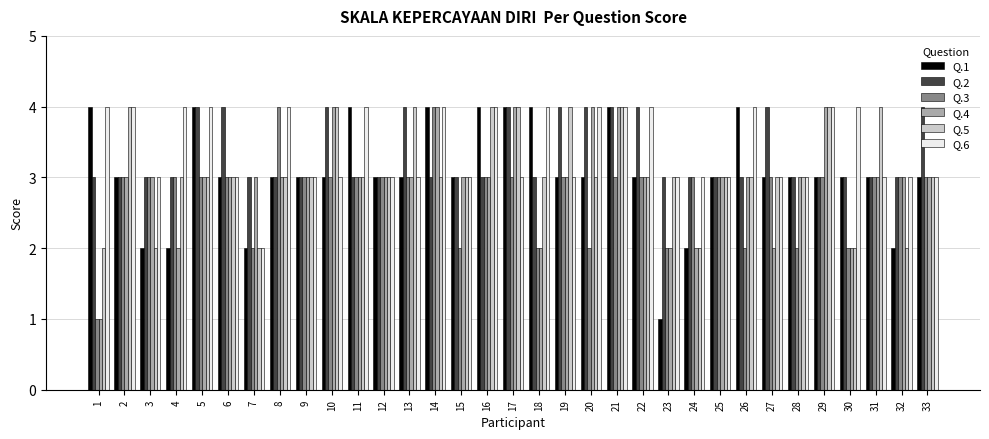

What is the highest value of the Q.2 series?

4